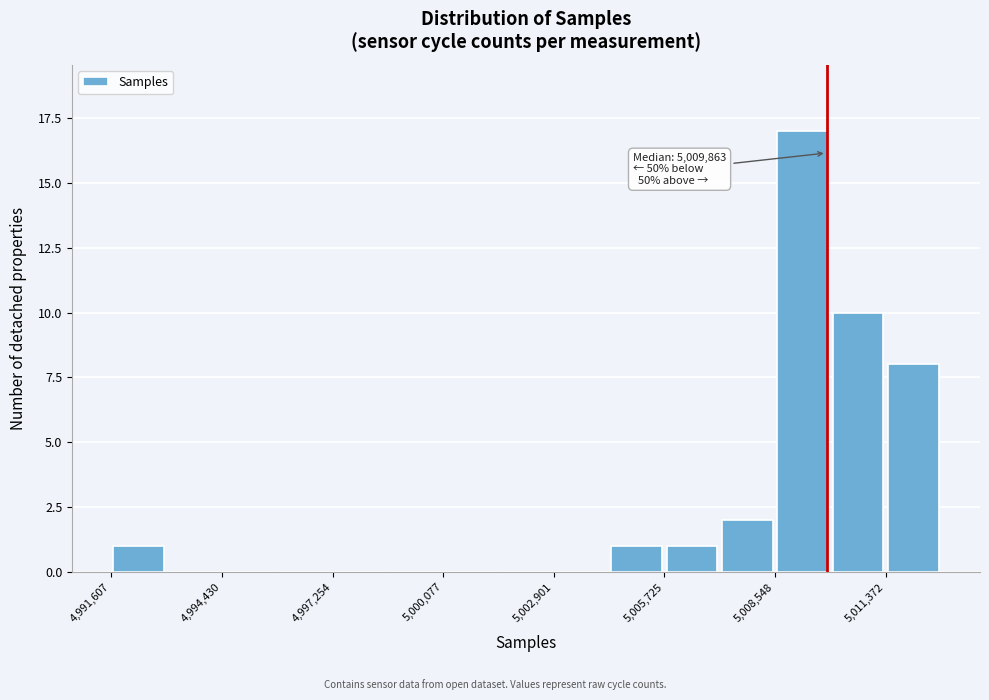

Around what value on the x-axis is the tallest bar? Give the approximate position of its centre, as read against the axis.

5009500